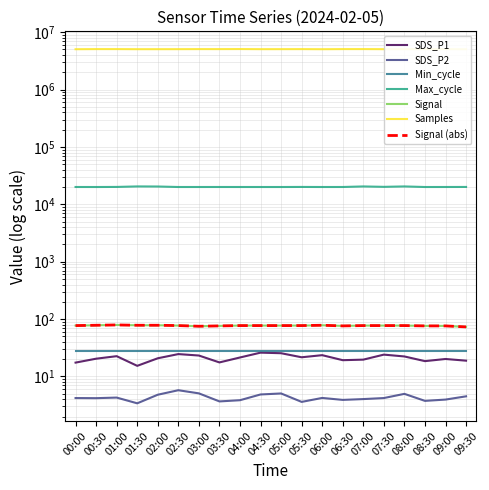

How many data points in SDS_P1 are above 21?

10